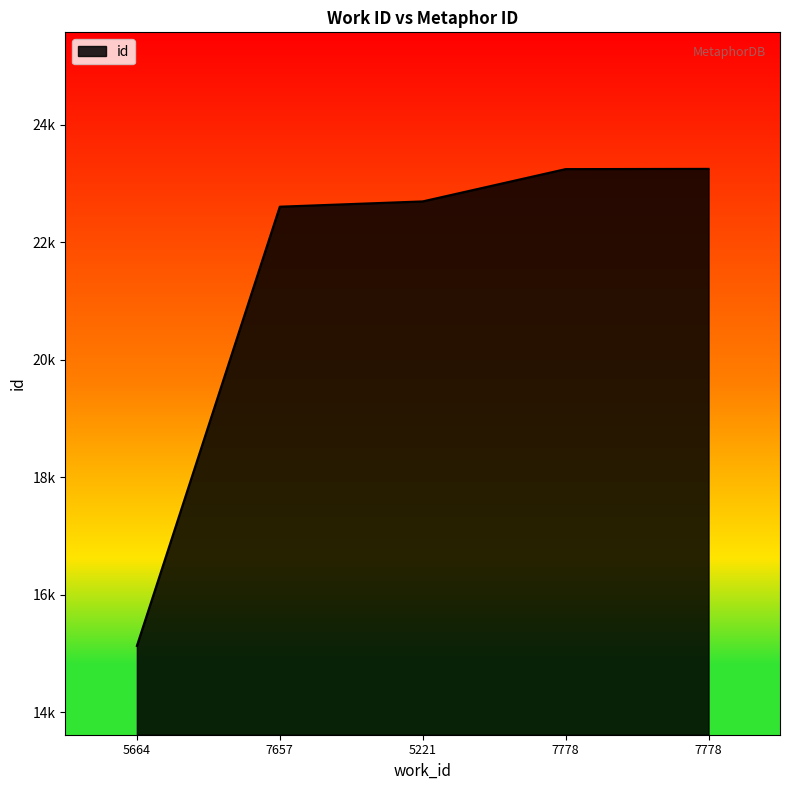

Does the chart have visible grid lines?

No